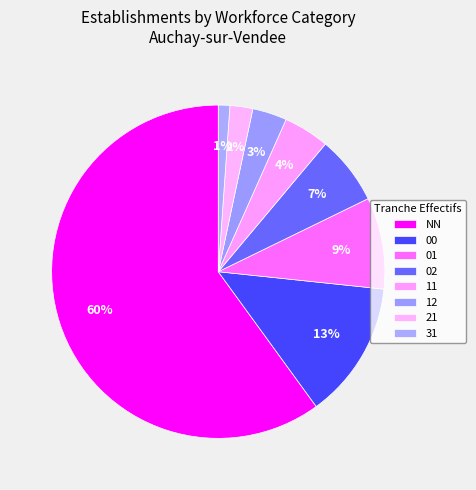

Is NN the majority of the pie?

Yes